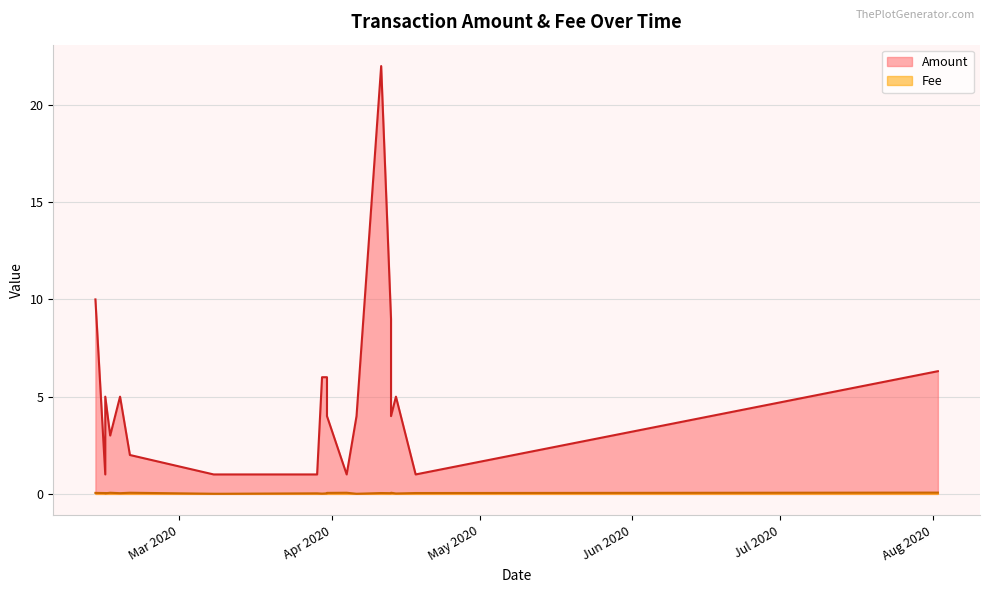

Which has a higher value, 2020-04-13 or 2020-03-30?

2020-04-13